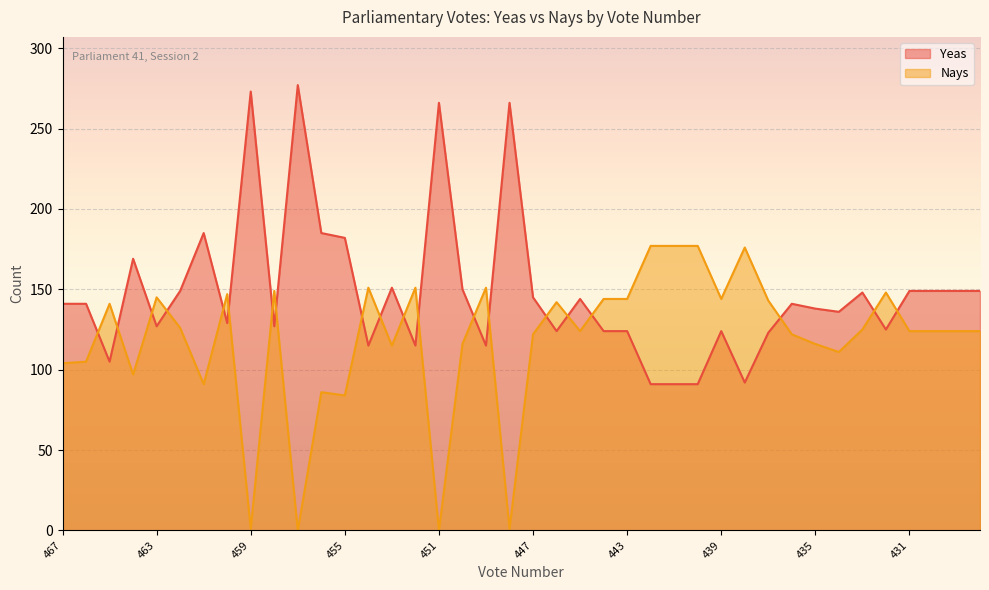

Reading right to left, what are all the values shown in this chart?

Yeas: 428=149	429=149	430=149	431=149	432=125	433=148	434=136	435=138	436=141	437=123	438=92	439=124	440=91	441=91	442=91	443=124	444=124	445=144	446=124	447=145	448=266	449=115	450=150	451=266	452=115	453=151	454=115	455=182	456=185	457=277	458=127	459=273	460=129	461=185	462=149	463=127	464=169	465=105	466=141	467=141
Nays: 428=124	429=124	430=124	431=124	432=148	433=125	434=111	435=116	436=122	437=143	438=176	439=144	440=177	441=177	442=177	443=144	444=144	445=124	446=142	447=122	448=1	449=151	450=116	451=0	452=151	453=115	454=151	455=84	456=86	457=0	458=149	459=1	460=147	461=91	462=126	463=145	464=97	465=141	466=105	467=104